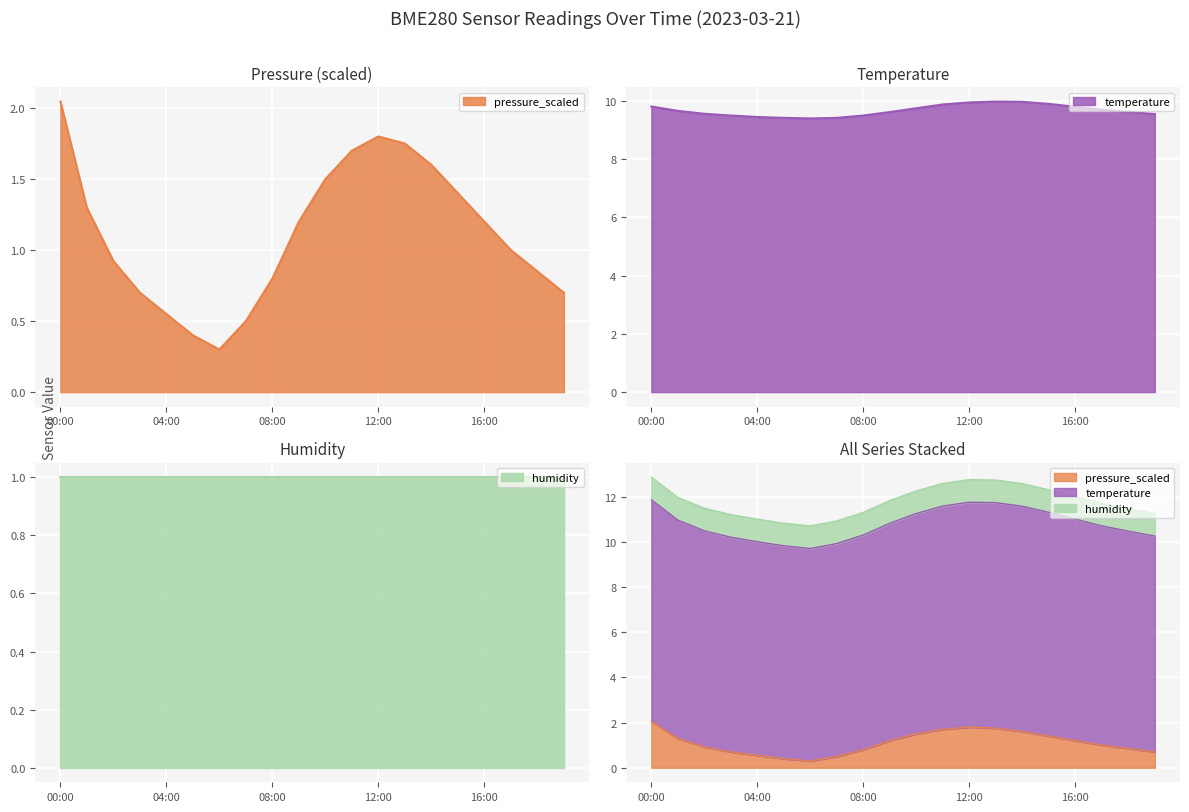

What is the smallest value displayed?

0.3